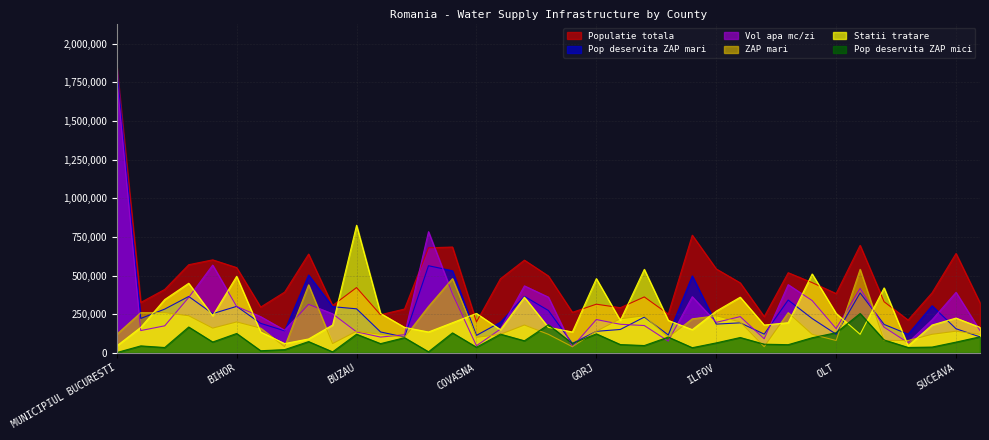

The Pop deservita ZAP mari series shows 906448 at CONSTANTA. True or false?

False